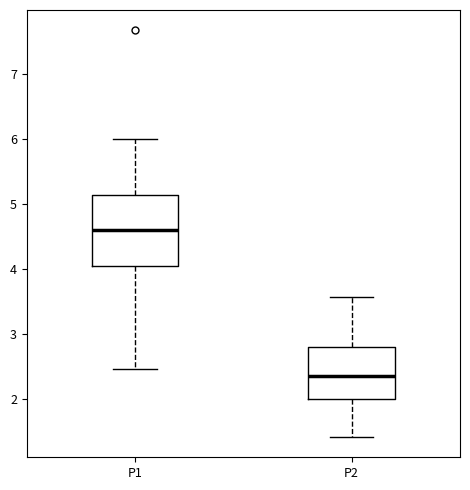

Which box's median line is the lowest?

P2